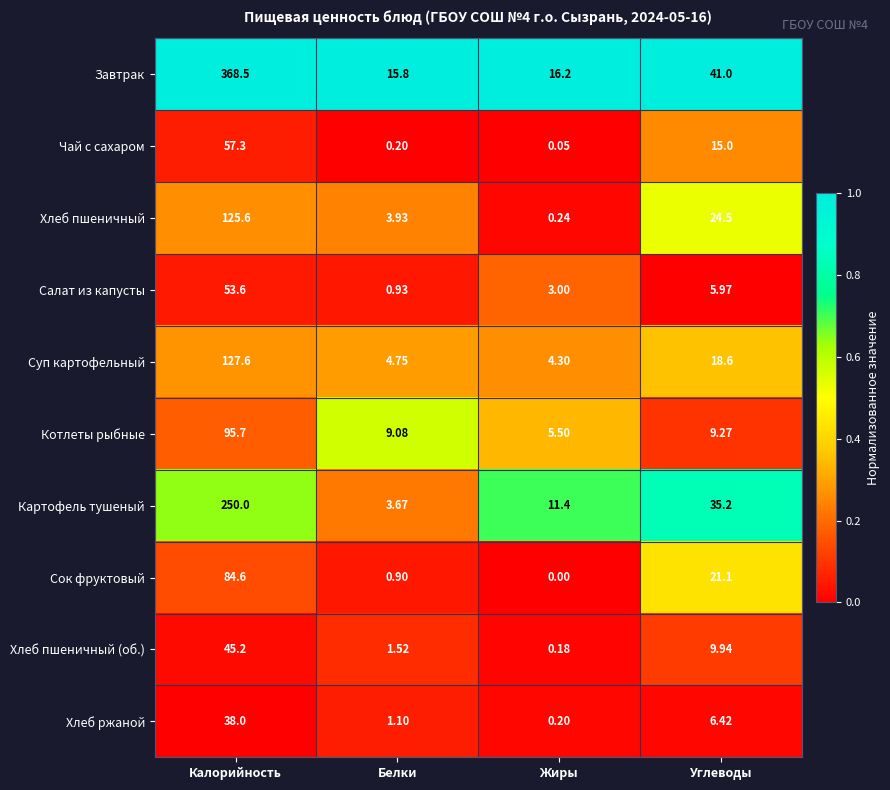

Which label corresponds to the smallest value in the chart?

Жиры